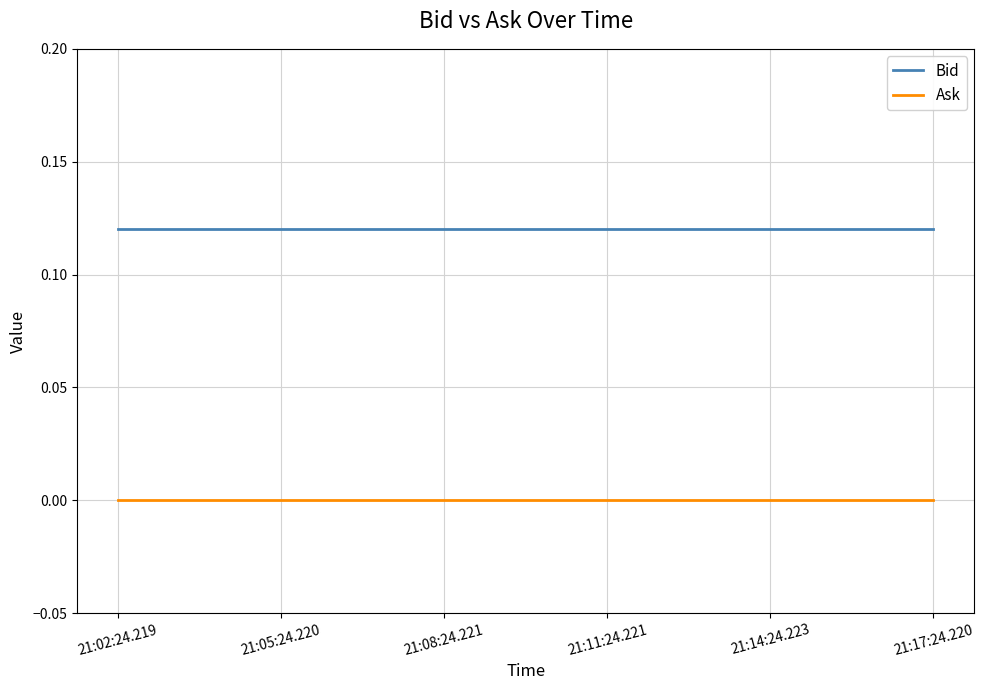

The value of Bid at 21:08:24.221 is 0.2. True or false?

False